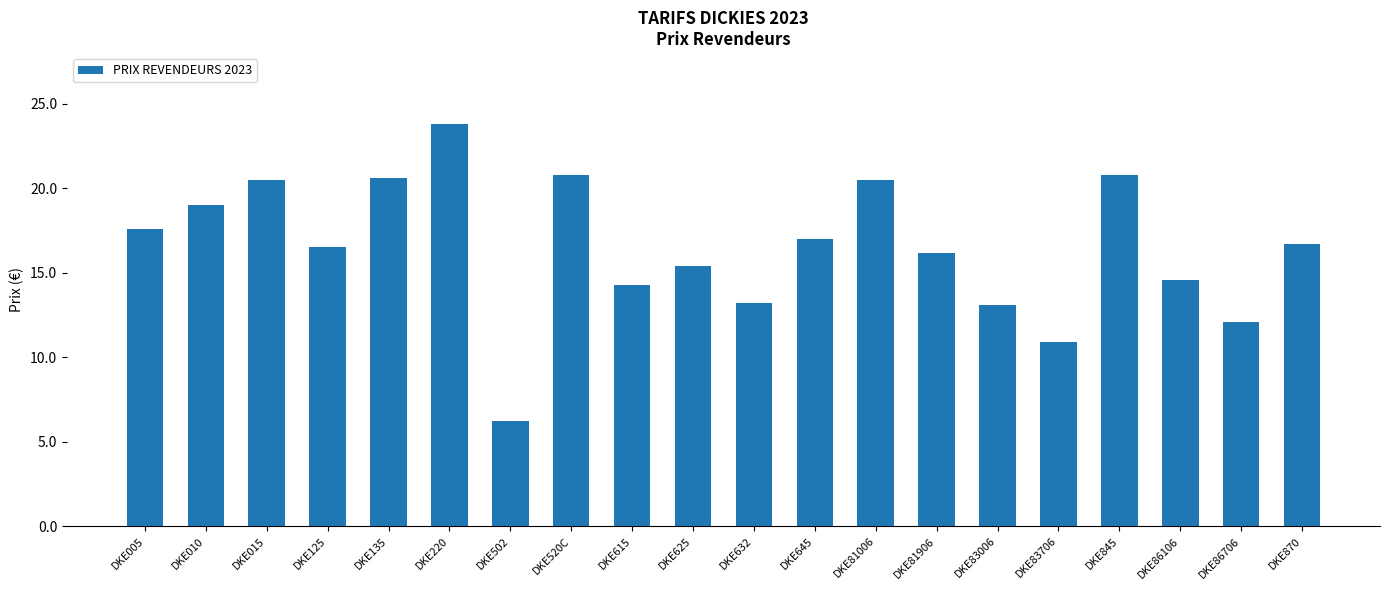

What is the ratio of the value at DKE83006 to the value at DKE81906?

0.8